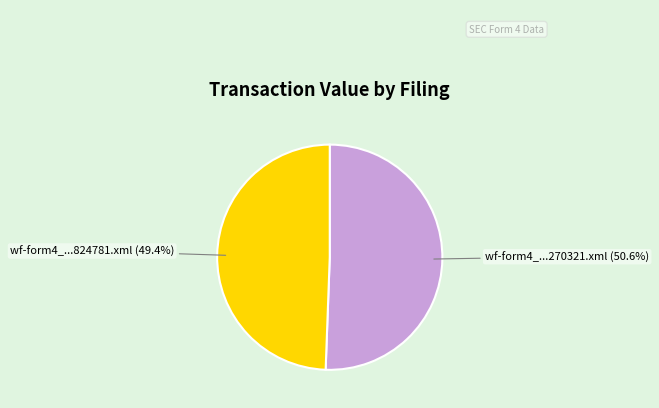

Which has a higher value, wf-form4_...824781.xml (49.4%) or wf-form4_...270321.xml (50.6%)?

wf-form4_...270321.xml (50.6%)